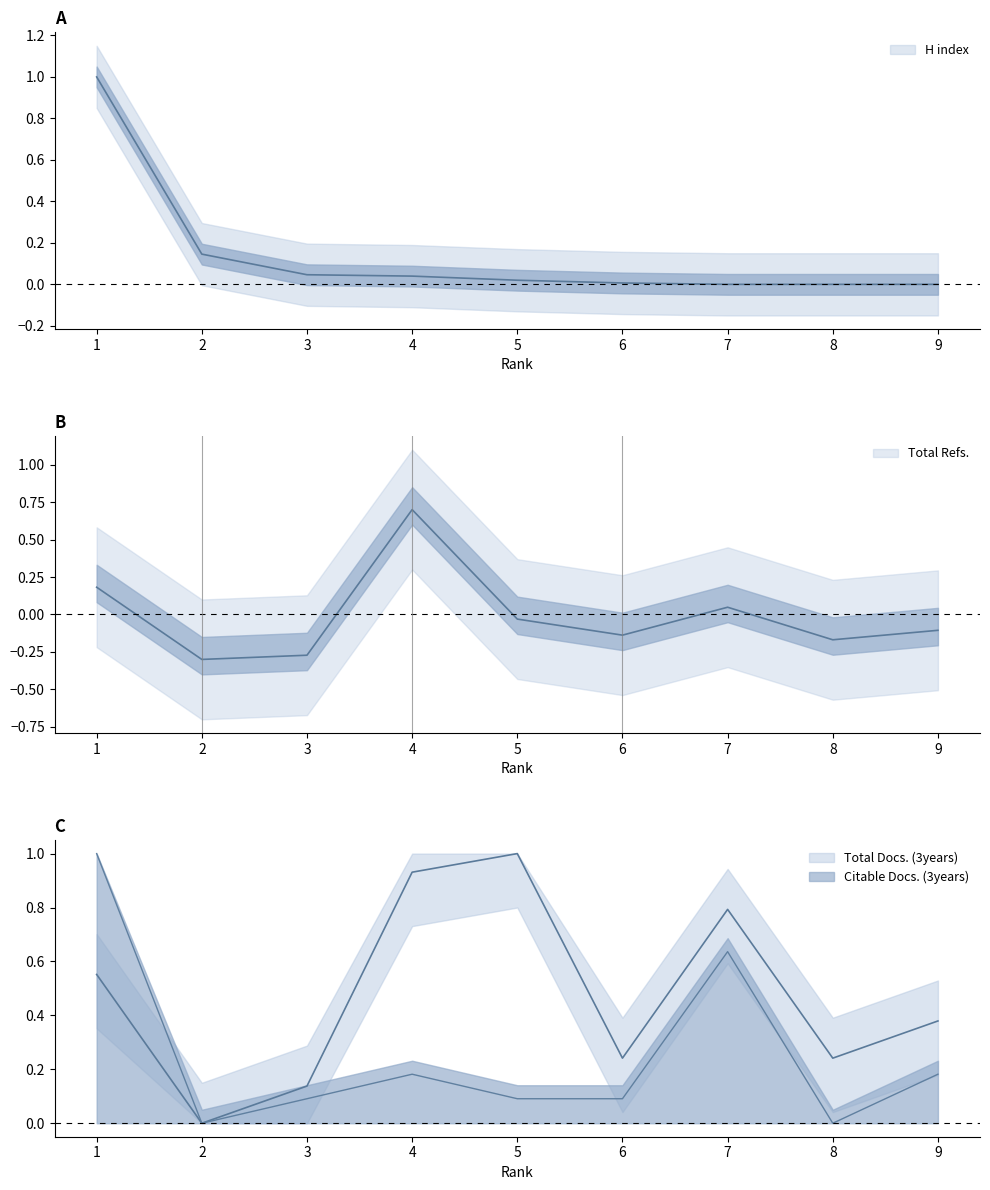

At how many categories does at least one series exceed 0?

9